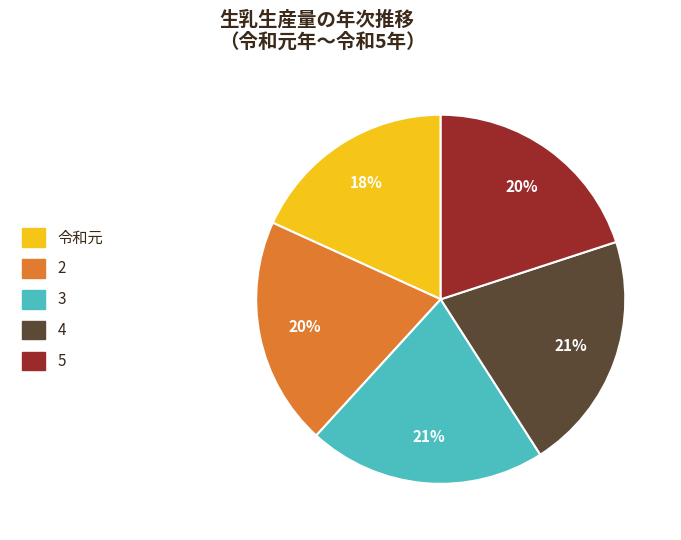

Which category has the smallest portion of the pie?

令和元